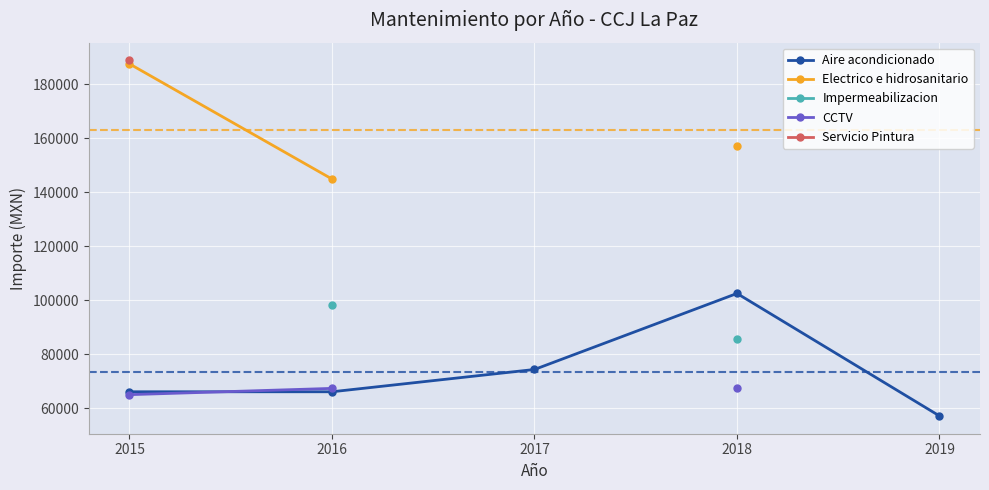

True or false: CCTV and Impermeabilizacion cross at least once.

False